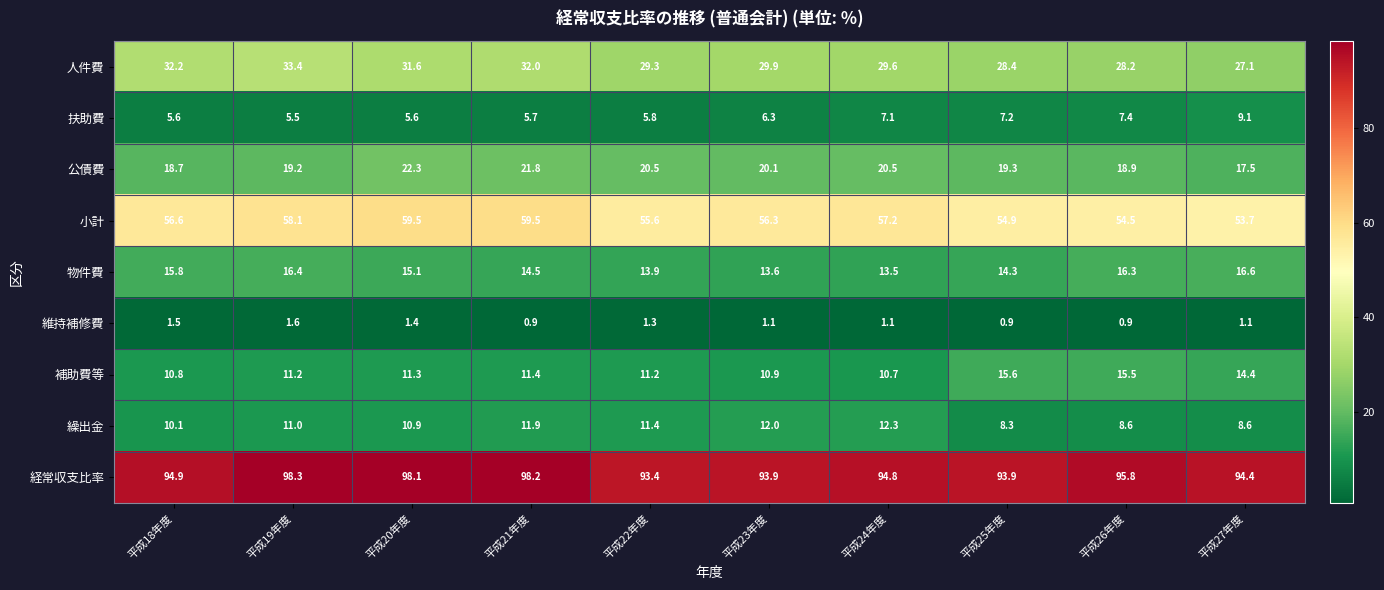

What is the total value across all series at 平成27年度?

242.5